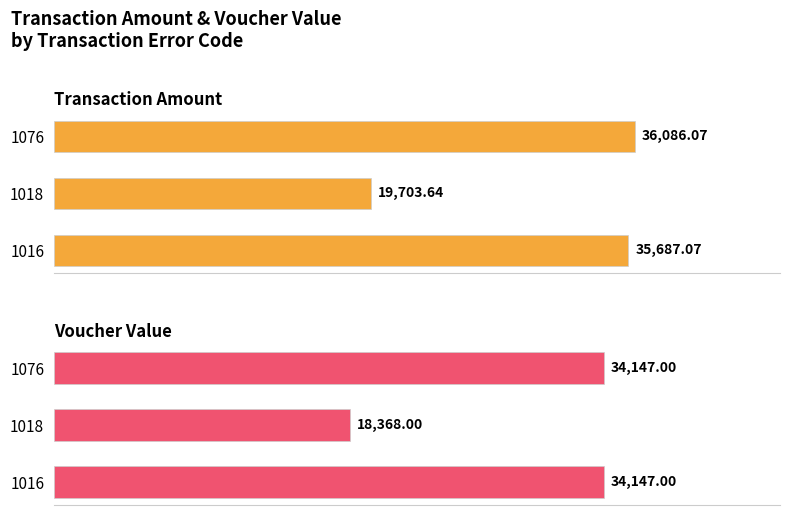

Which series has the widest spread of values?

Transaction Amount